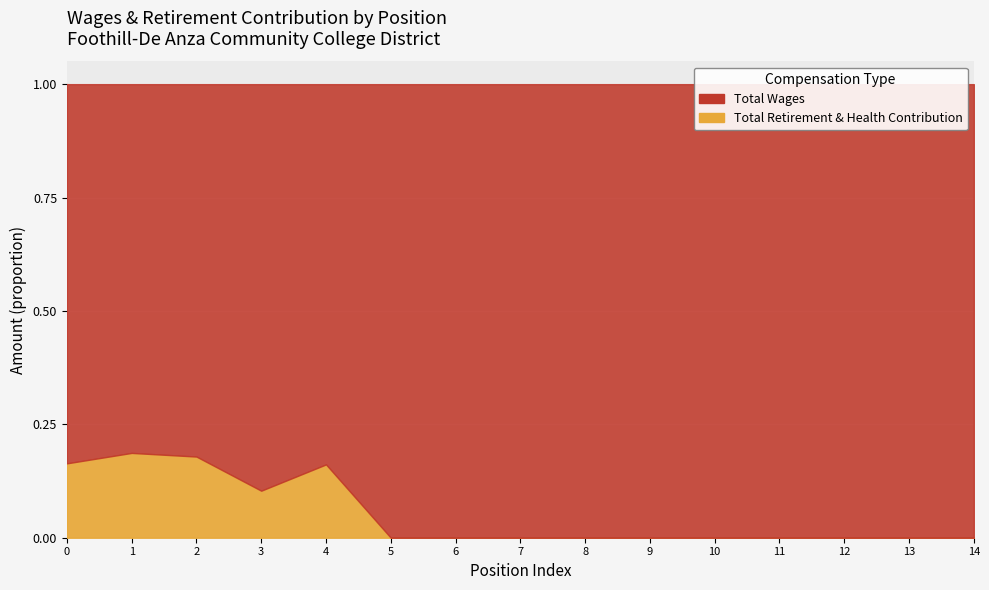

At which category does the chart reach its minimum across all series?

5